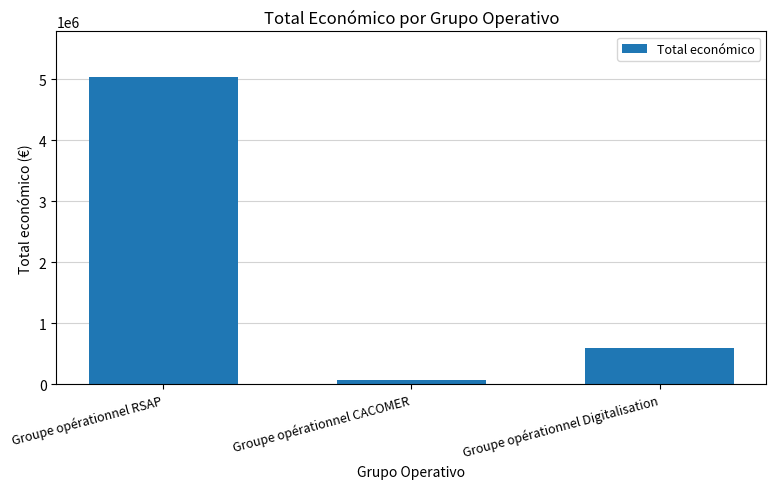

The chart shows a value of 71800 at Groupe opérationnel CACOMER. True or false?

True